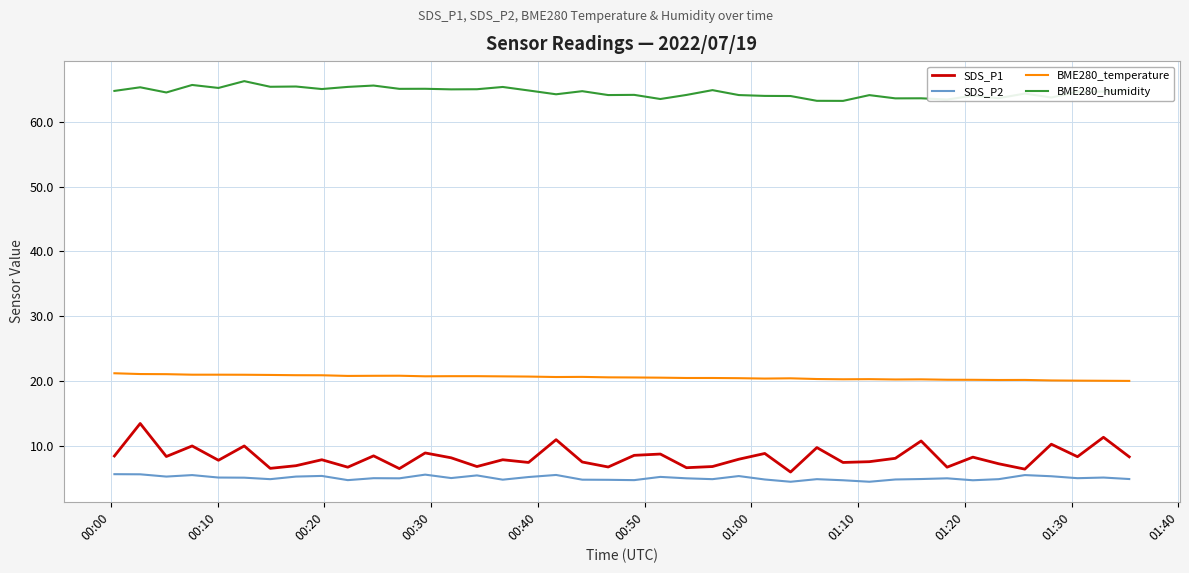

Which series has the largest total across all categories?

BME280_humidity